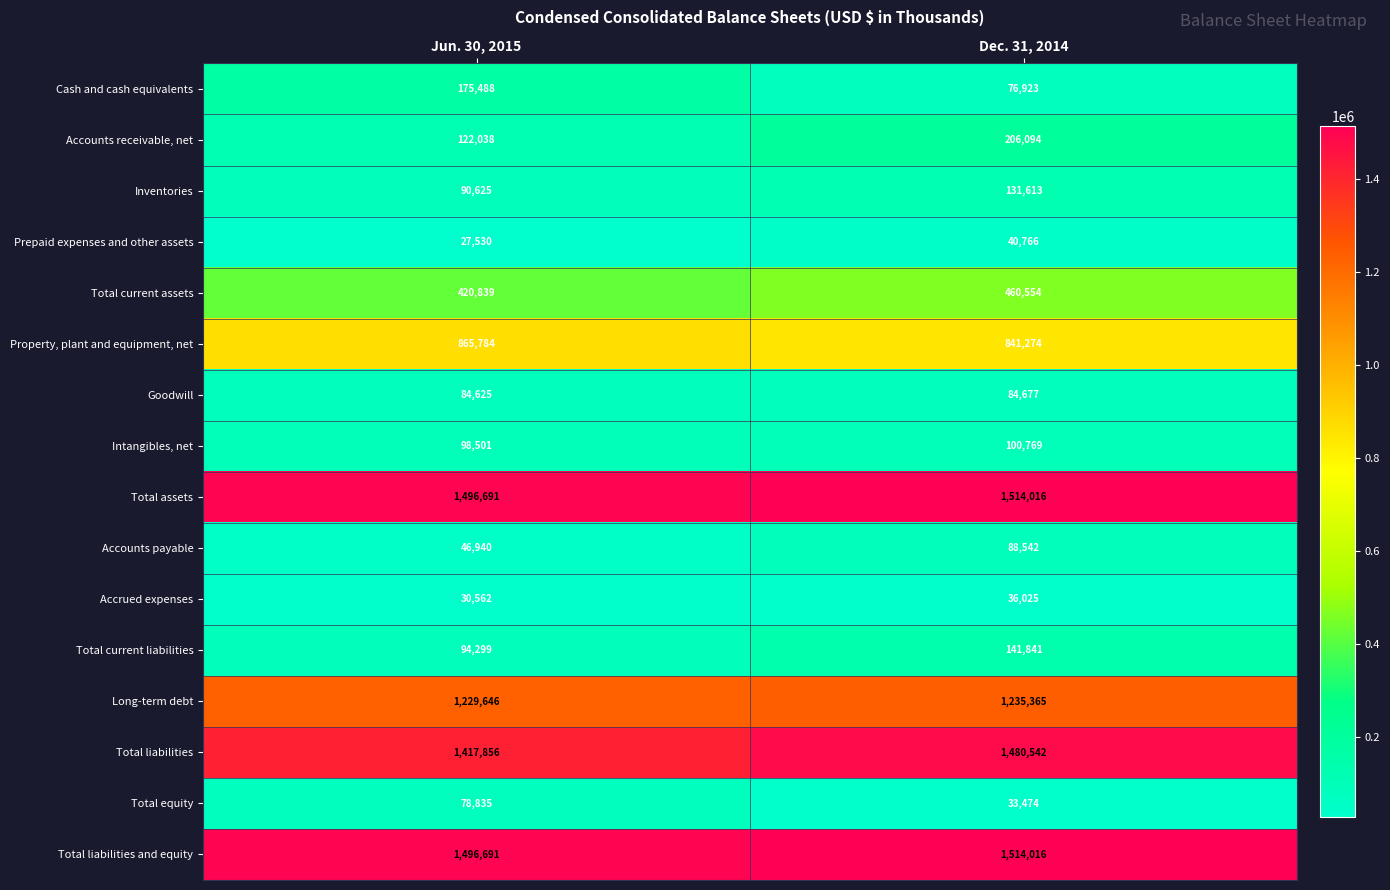

The value of Total liabilities and equity at Dec. 31, 2014 is 1514016. True or false?

True